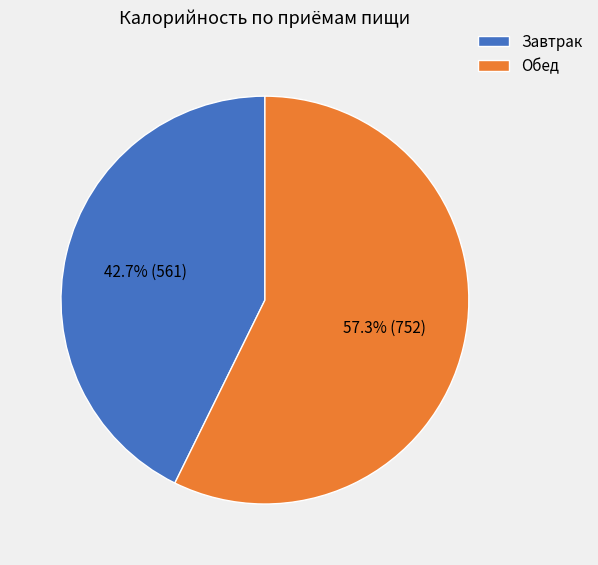

Count the number of slices in the pie.

2